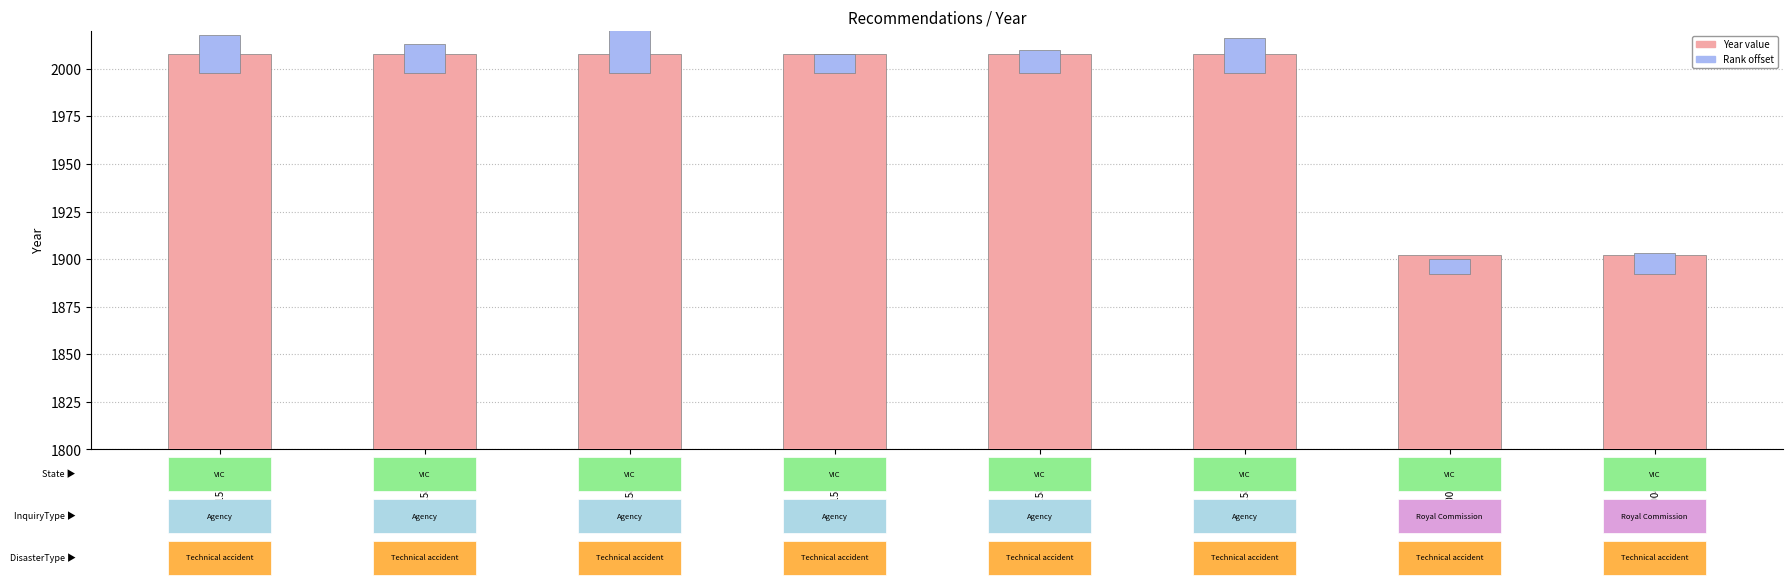

What is the label of the 6th bar from the left?

REC158-3454